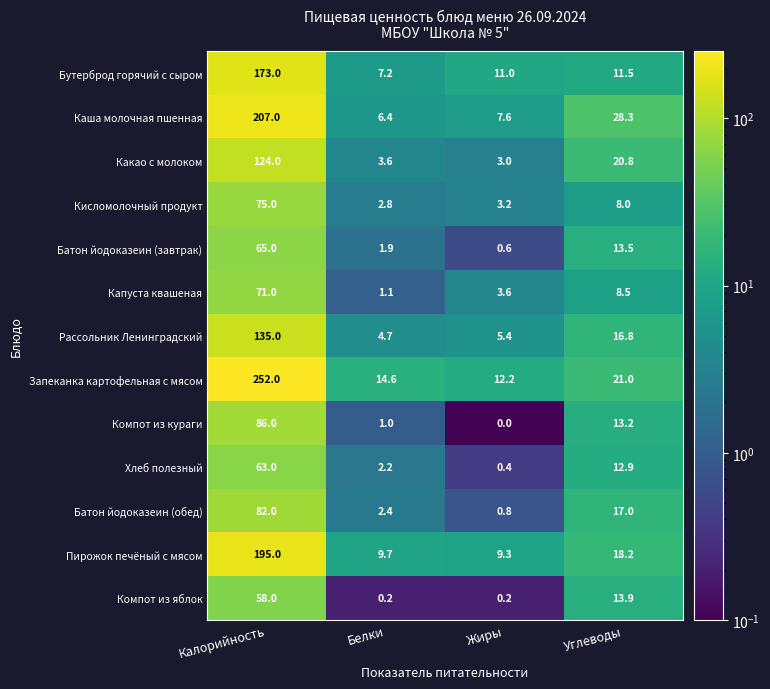

What is the approximate value of Кисломолочный продукт at Калорийность?

75.0